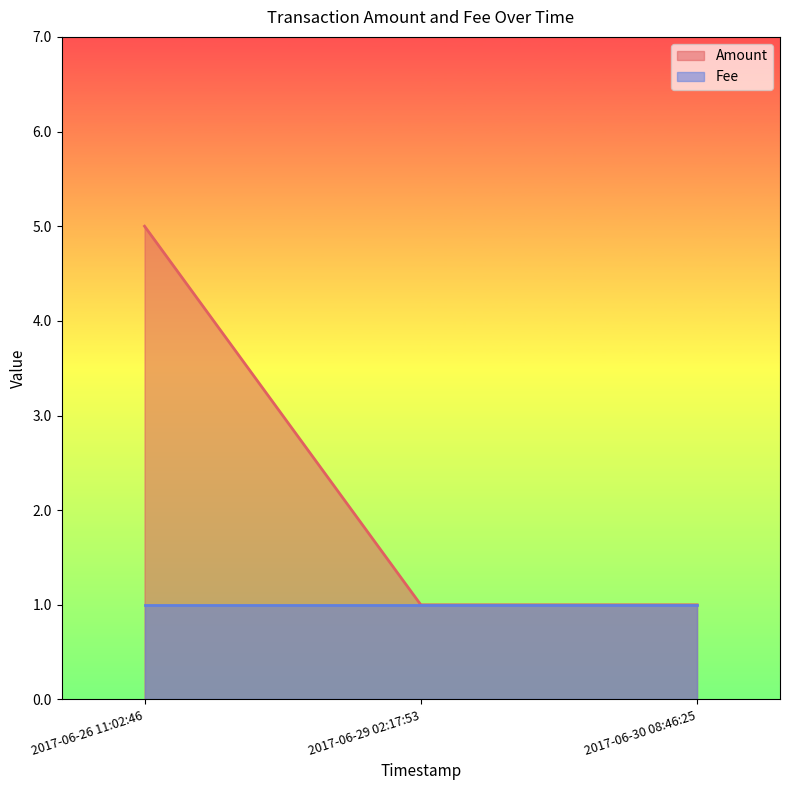

List the labels in order of value, smallest first.

2017-06-29 02:17:53, 2017-06-30 08:46:25, 2017-06-26 11:02:46